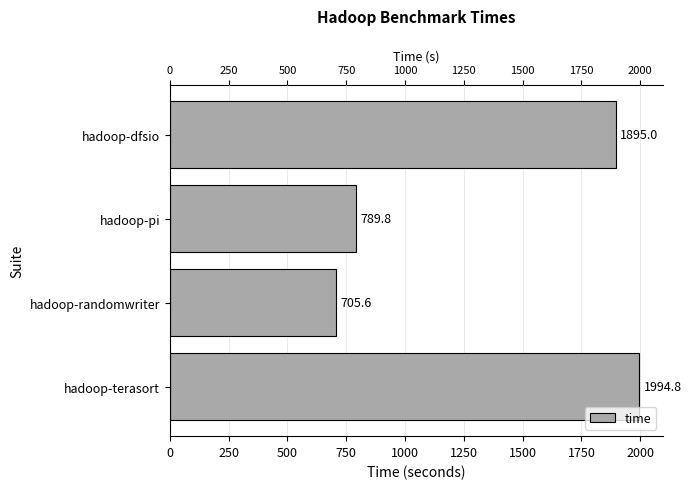

What is the change in value from hadoop-dfsio to hadoop-terasort?

+99.8